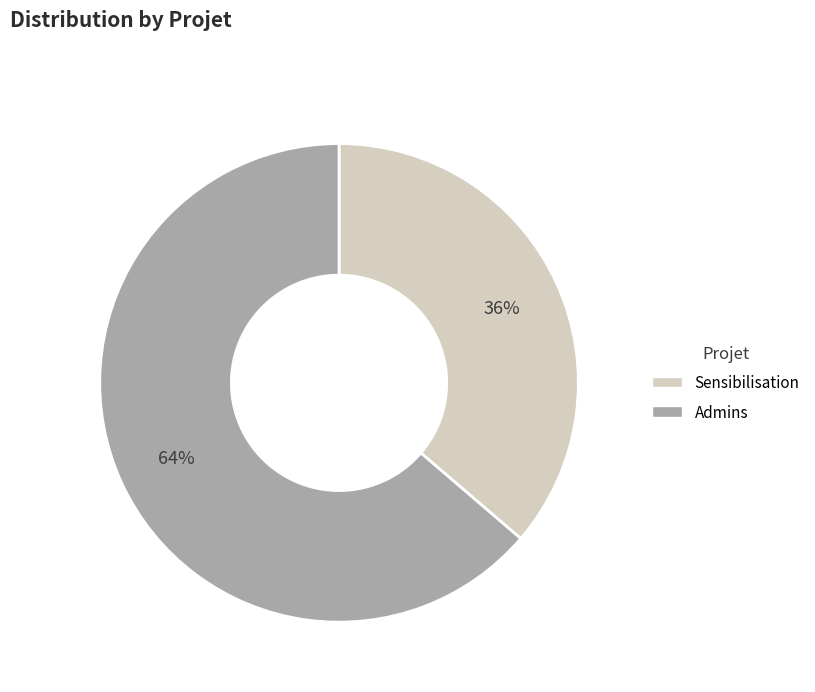

What is the smallest slice in the pie chart?

Sensibilisation